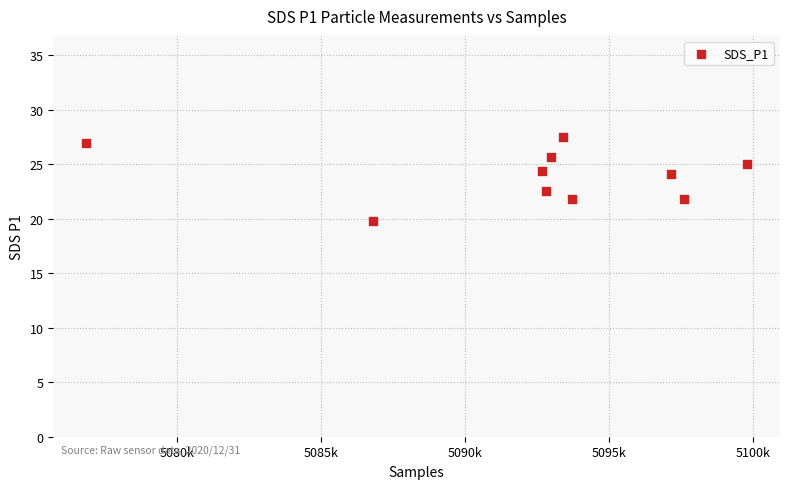

What is the range of X values (max minus min)?

22954.0